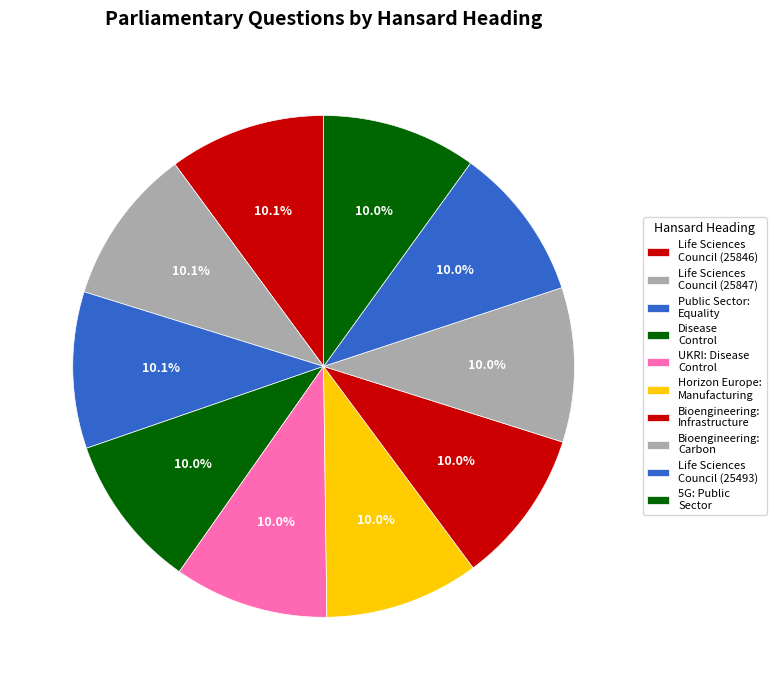

Count the number of slices in the pie.

10